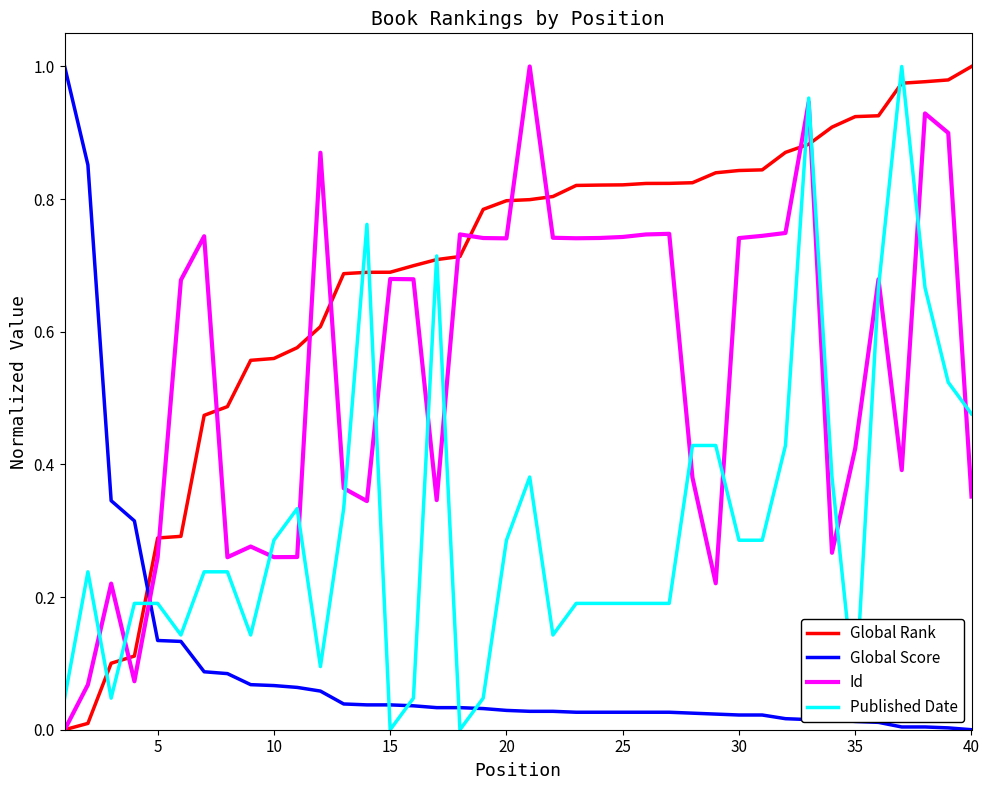

After their last crossing, which series has the higher values: Global Rank or Global Score?

Global Rank